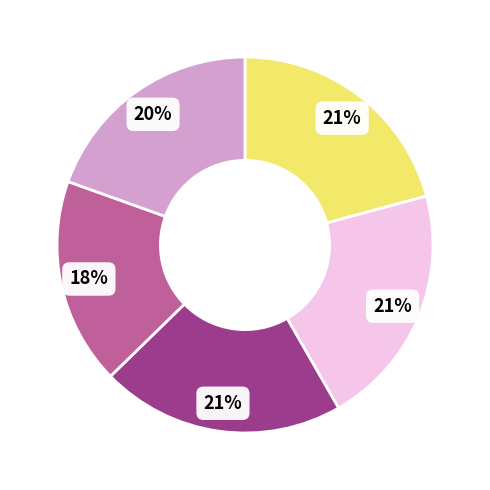

Does any single category account for the majority?

No